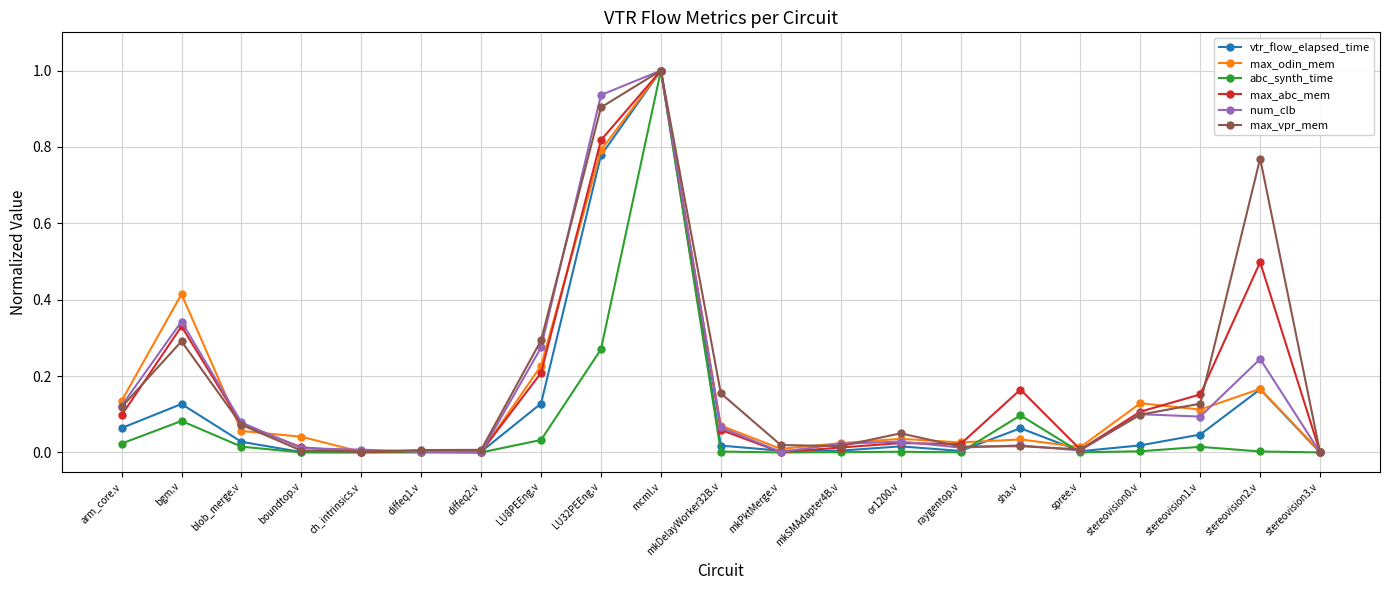

Between arm_core.v and diffeq2.v, which series saw the biggest shift?

max_odin_mem